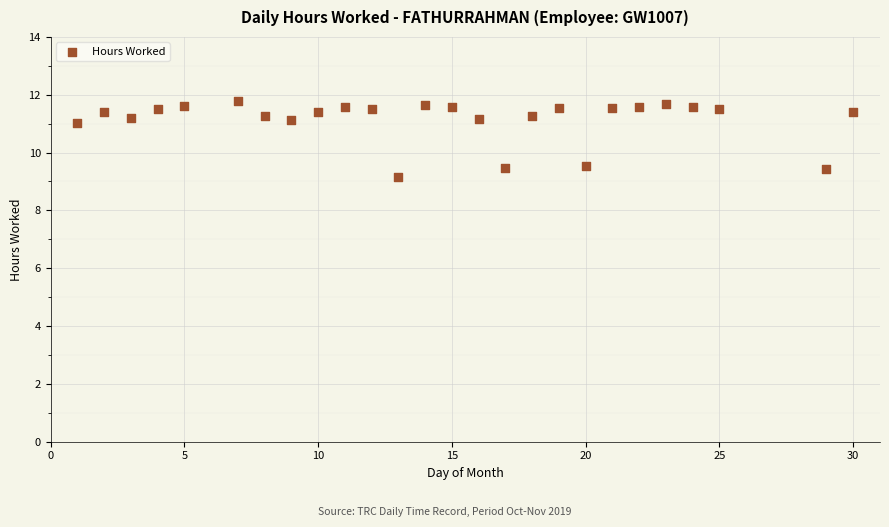

What is the range of X values (max minus min)?

29.0